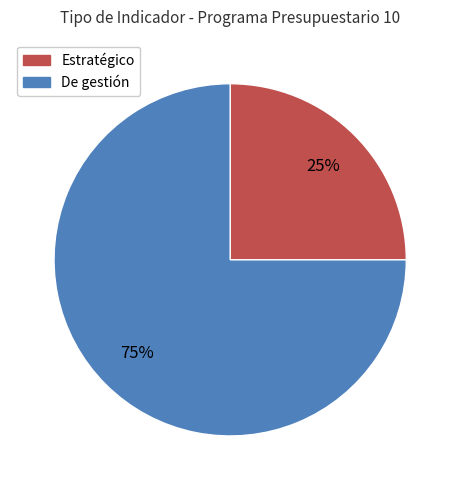

Which category has the smallest portion of the pie?

Estratégico